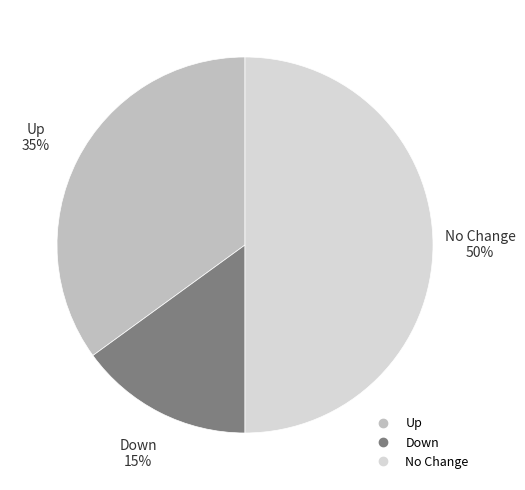

Count the number of slices in the pie.

3